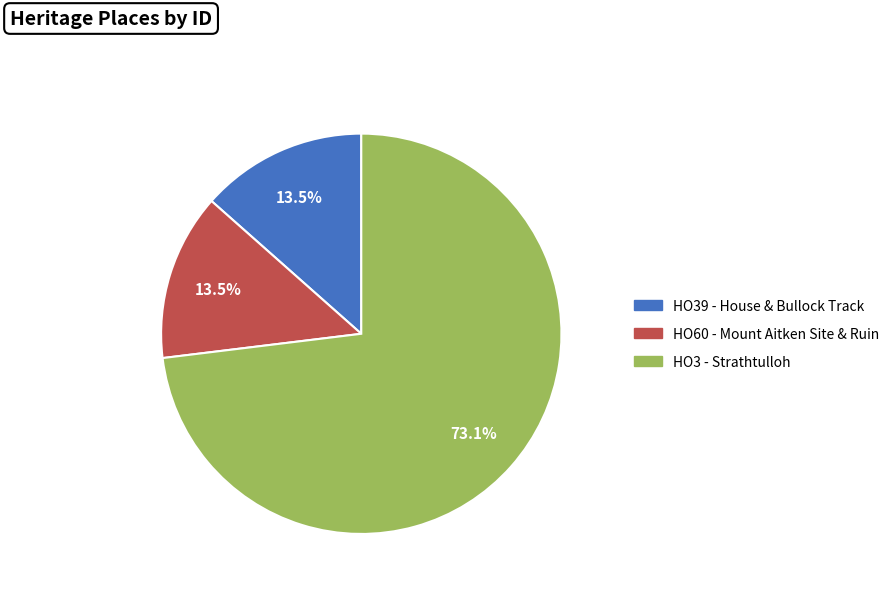

To the nearest percent, what is the difference between the HO3 - Strathtulloh and HO39 - House & Bullock Track slice percentages?

60%